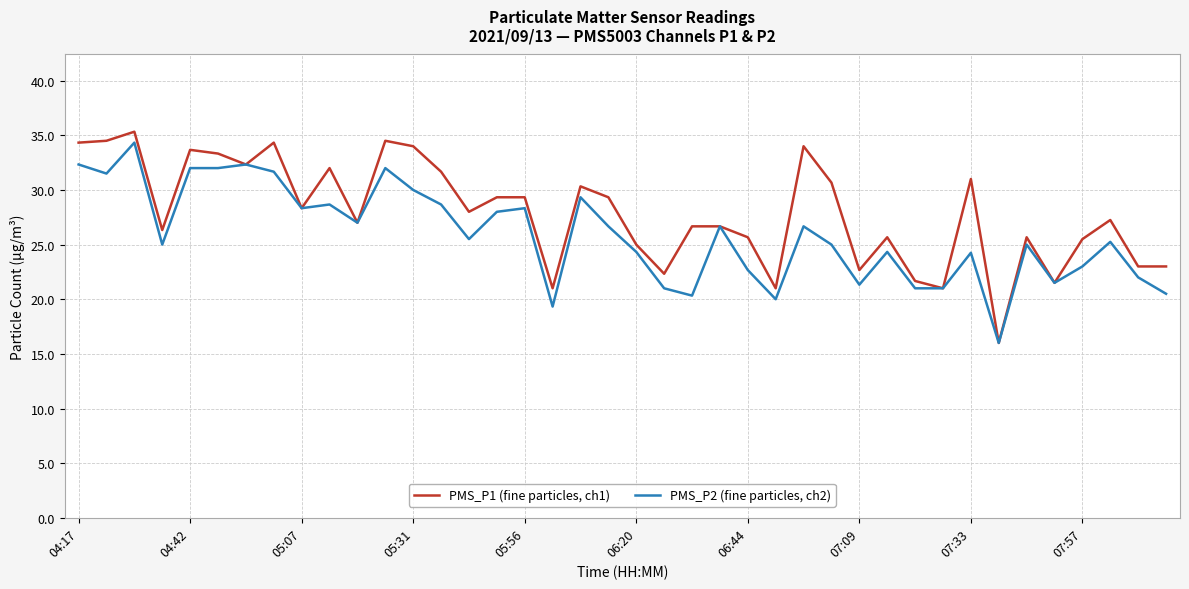

What is the maximum value for PMS_P2 (fine particles, ch2)?

34.3